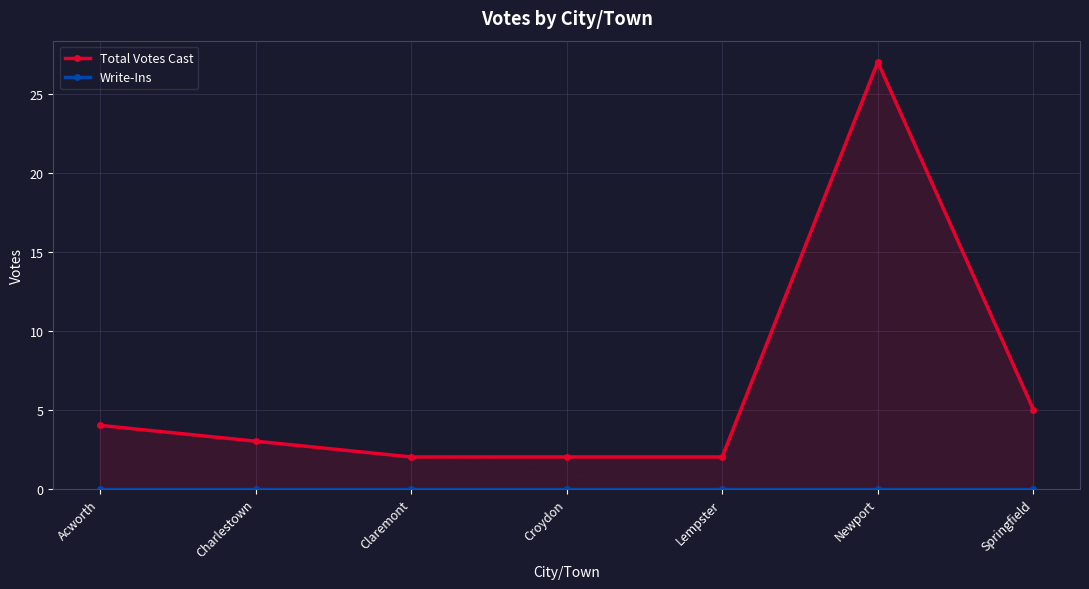

Which label corresponds to the largest value in the chart?

Newport